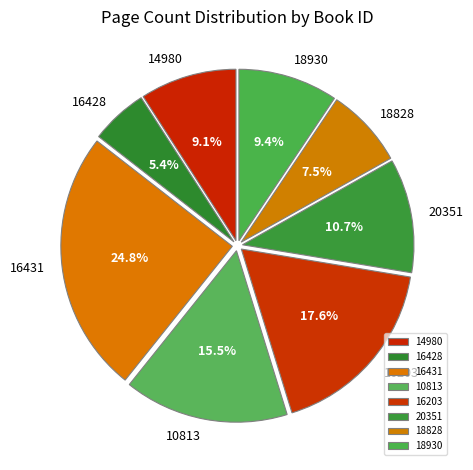

Does any single category account for the majority?

No